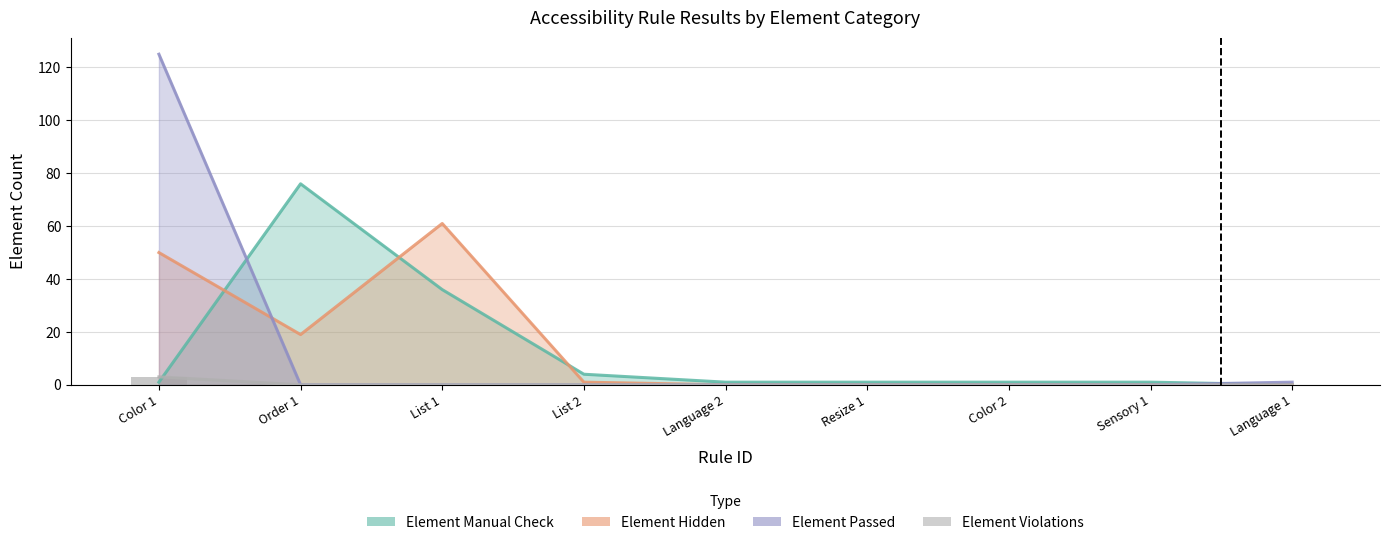

What is the difference between the second highest and minimum values in the Element Passed series?

1